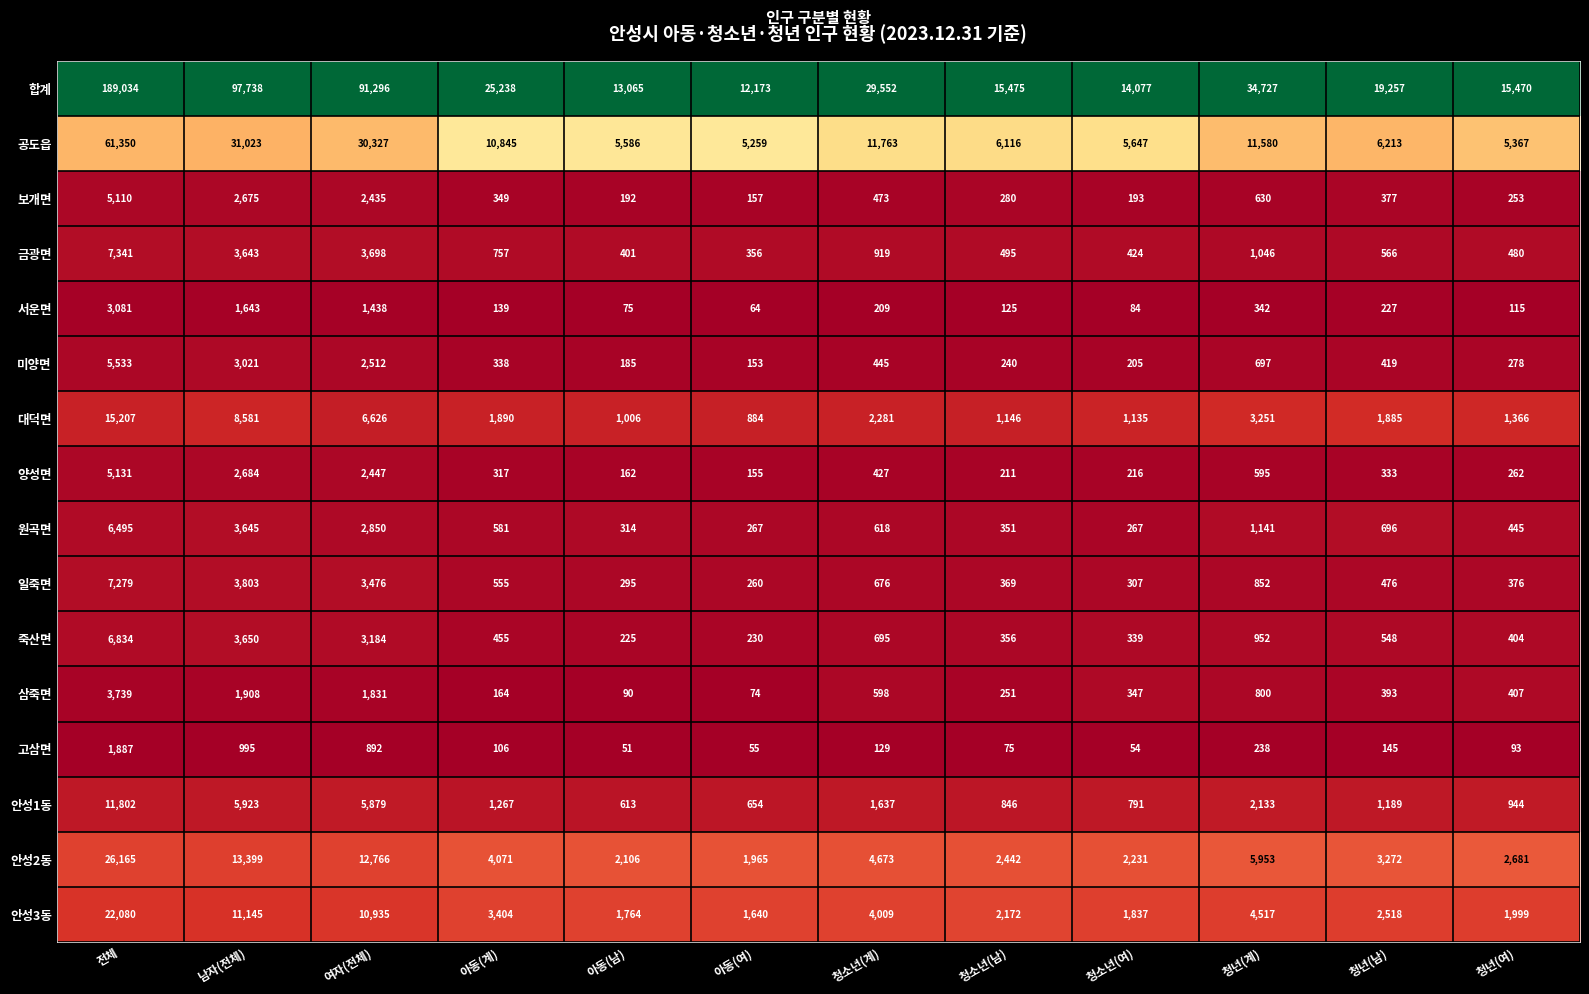

What is the spread (max minus min) of values at 청년(여)?

15377